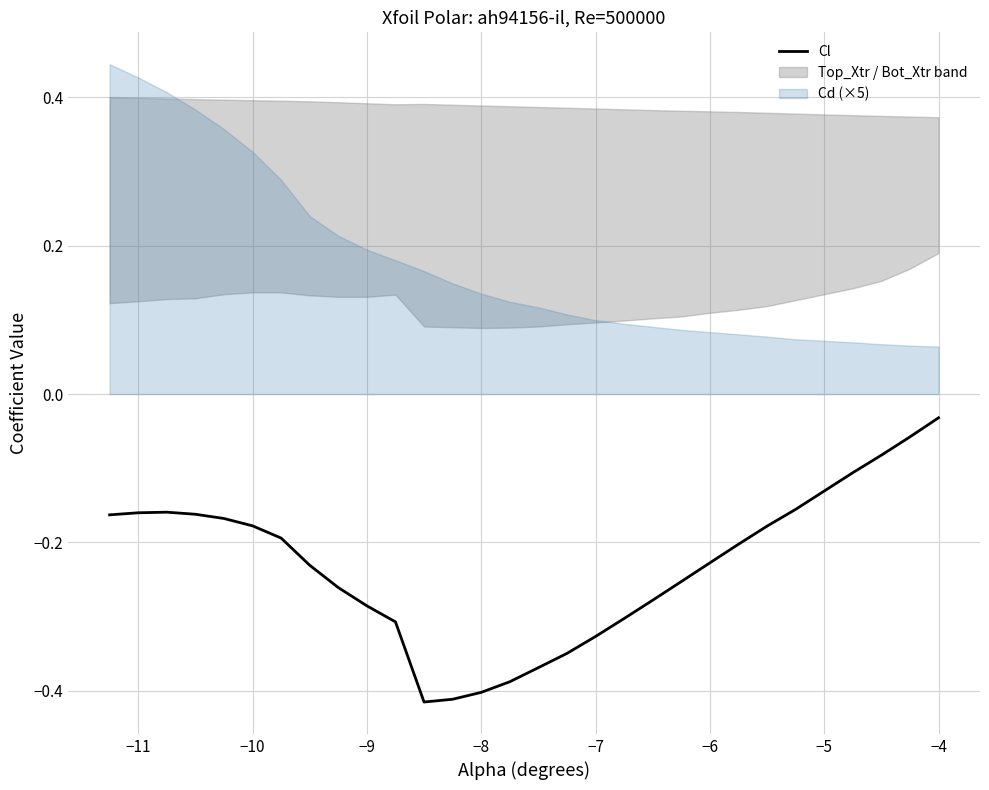

Where is Cl nearest to the value 0?

−4